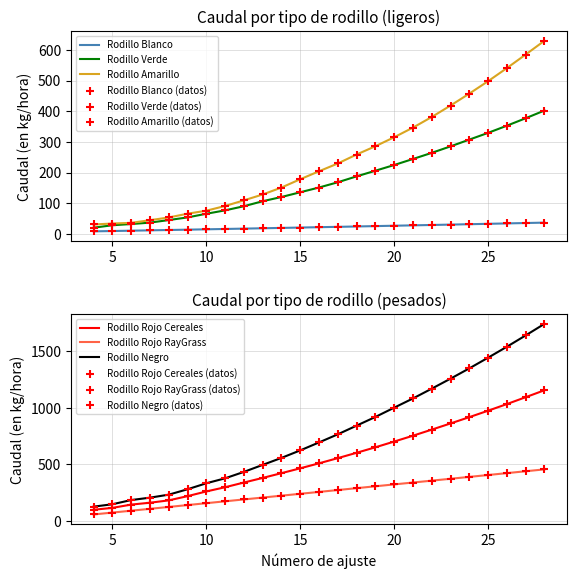

At how many categories does at least one series exceed 923?

9